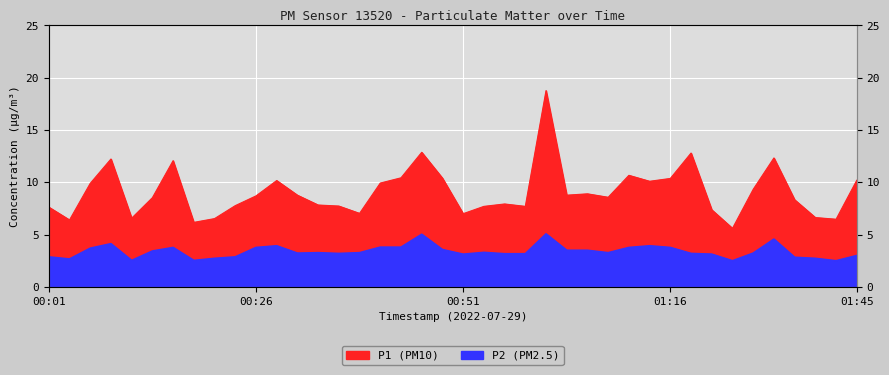

What is the average value of the P1 series?

9.1